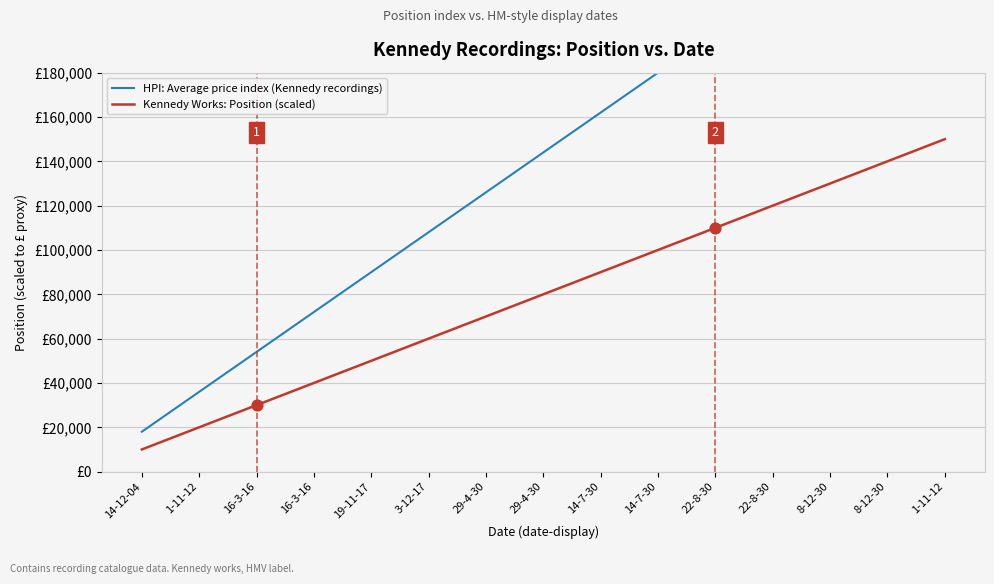

Is the value of Kennedy Works: Position (scaled) at 8-12-30 greater than the value of HPI: Average price index (Kennedy recordings) at 29-4-30?

Yes